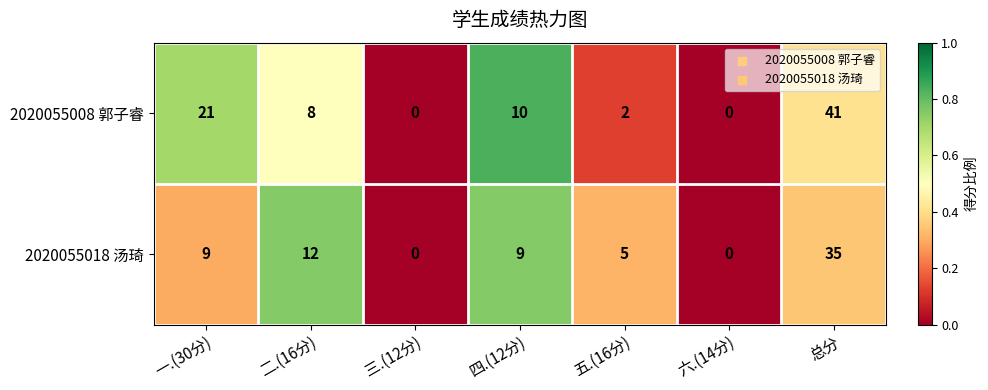

How many distinct data groups are displayed?

2